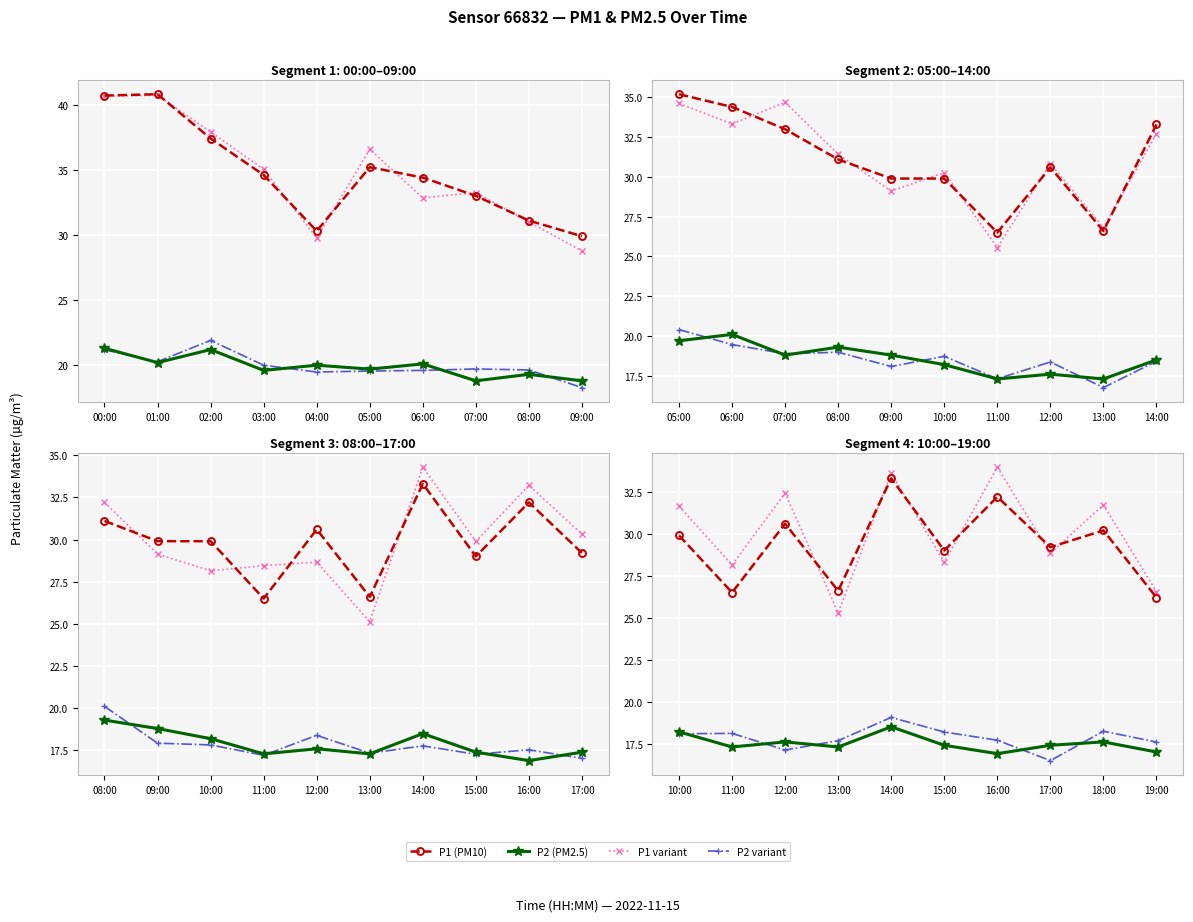

What is the label of the 6th point from the right?

04:00